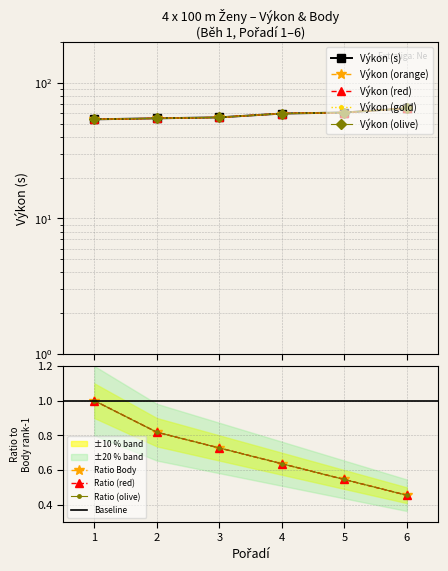

True or false: Body has a value of 0.6 at 4.

True